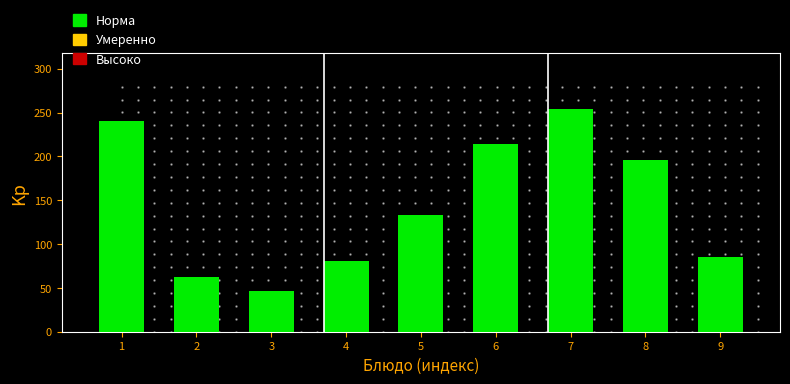

Reading left to right, what are all the values shown in this chart?

240.6	62.0	46.8	80.8	133.3	214.0	254.1	196.4	85.2